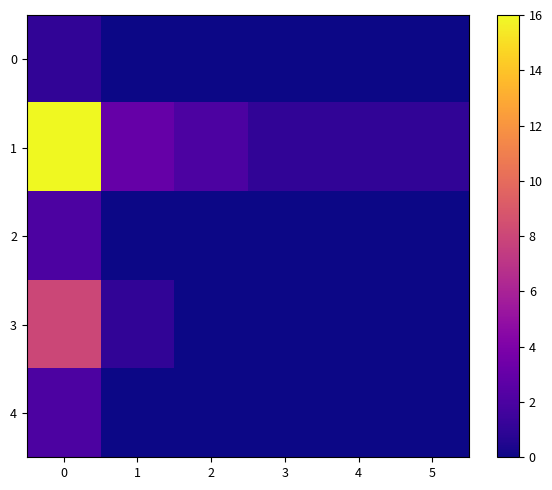

Which series has the widest spread of values?

1